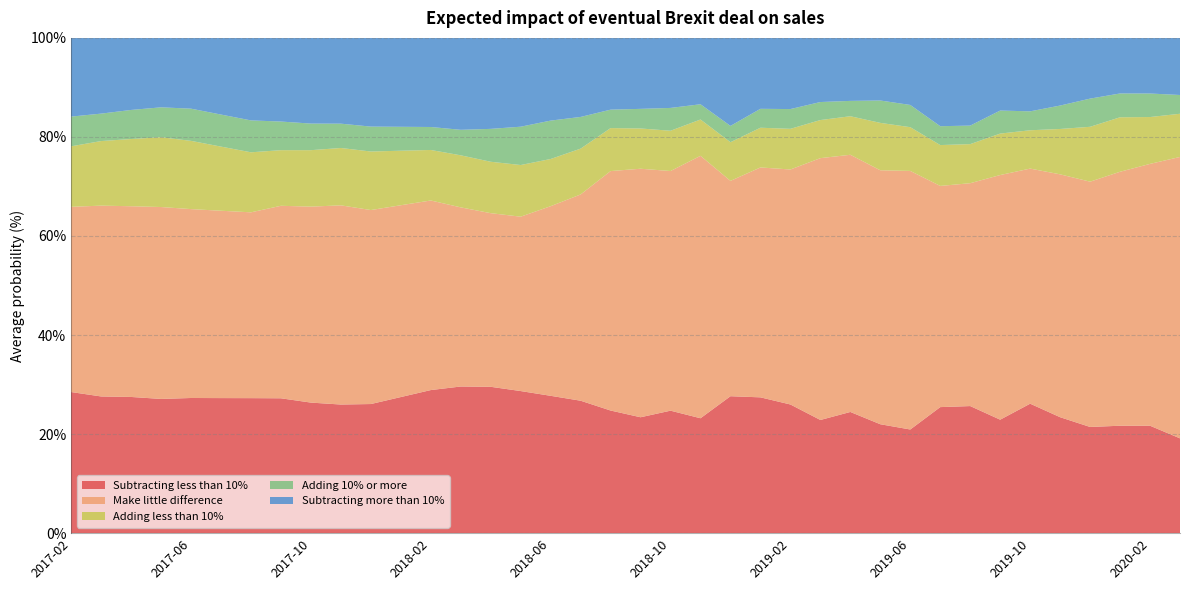

Reading left to right, what are all the values shown in this chart?

Subtracting less than 10%: 2017-02=28.5	2017-03=27.6	2017-04=27.5	2017-05=27.1	2017-06=27.3	2017-07=27.3	2017-08=27.3	2017-09=27.2	2017-10=26.4	2017-11=26.0	2017-12=26.1	2018-01=27.5	2018-02=28.9	2018-03=29.6	2018-04=29.6	2018-05=28.7	2018-06=27.7	2018-07=26.7	2018-08=24.8	2018-09=23.4	2018-10=24.7	2018-11=23.2	2018-12=27.6	2019-01=27.4	2019-02=26.0	2019-03=22.9	2019-04=24.5	2019-05=22.0	2019-06=20.9	2019-07=25.4	2019-08=25.7	2019-09=22.9	2019-10=26.1	2019-11=23.4	2019-12=21.4	2020-01=21.7	2020-02=21.7	2020-03=19.1
Make little difference: 2017-02=37.4	2017-03=38.5	2017-04=38.5	2017-05=38.8	2017-06=38.1	2017-07=37.8	2017-08=37.5	2017-09=38.9	2017-10=39.6	2017-11=40.2	2017-12=39.2	2018-01=38.7	2018-02=38.3	2018-03=36.2	2018-04=35.1	2018-05=35.2	2018-06=38.3	2018-07=41.6	2018-08=48.4	2018-09=50.2	2018-10=48.4	2018-11=53.0	2018-12=43.5	2019-01=46.4	2019-02=47.5	2019-03=52.9	2019-04=51.9	2019-05=51.3	2019-06=52.2	2019-07=44.7	2019-08=45.0	2019-09=49.4	2019-10=47.5	2019-11=49.0	2019-12=49.5	2020-01=51.3	2020-02=52.9	2020-03=56.8
Adding less than 10%: 2017-02=12.2	2017-03=13.0	2017-04=13.6	2017-05=14.1	2017-06=13.8	2017-07=12.9	2017-08=12.1	2017-09=11.2	2017-10=11.4	2017-11=11.6	2017-12=11.8	2018-01=11.0	2018-02=10.2	2018-03=10.5	2018-04=10.4	2018-05=10.4	2018-06=9.5	2018-07=9.2	2018-08=8.7	2018-09=8.1	2018-10=8.1	2018-11=7.3	2018-12=7.8	2019-01=8.0	2019-02=8.2	2019-03=7.7	2019-04=7.8	2019-05=9.6	2019-06=8.8	2019-07=8.2	2019-08=7.9	2019-09=8.4	2019-10=7.7	2019-11=9.2	2019-12=11.1	2020-01=11.0	2020-02=9.5	2020-03=8.7
Adding 10% or more: 2017-02=6.0	2017-03=5.5	2017-04=5.9	2017-05=6.0	2017-06=6.5	2017-07=6.5	2017-08=6.4	2017-09=5.8	2017-10=5.4	2017-11=4.9	2017-12=5.0	2018-01=4.8	2018-02=4.6	2018-03=5.2	2018-04=6.6	2018-05=7.7	2018-06=7.8	2018-07=6.4	2018-08=3.7	2018-09=4.0	2018-10=4.6	2018-11=3.1	2018-12=3.3	2019-01=3.8	2019-02=4.0	2019-03=3.6	2019-04=3.1	2019-05=4.5	2019-06=4.5	2019-07=3.8	2019-08=3.7	2019-09=4.7	2019-10=3.8	2019-11=4.7	2019-12=5.7	2020-01=4.8	2020-02=4.8	2020-03=3.8
Subtracting more than 10%: 2017-02=15.9	2017-03=15.3	2017-04=14.6	2017-05=14.0	2017-06=14.3	2017-07=15.5	2017-08=16.7	2017-09=16.9	2017-10=17.3	2017-11=17.3	2017-12=17.9	2018-01=17.9	2018-02=18.0	2018-03=18.6	2018-04=18.4	2018-05=17.9	2018-06=16.7	2018-07=16.0	2018-08=14.5	2018-09=14.3	2018-10=14.1	2018-11=13.4	2018-12=17.8	2019-01=14.3	2019-02=14.4	2019-03=12.9	2019-04=12.7	2019-05=12.6	2019-06=13.5	2019-07=17.8	2019-08=17.7	2019-09=14.7	2019-10=14.8	2019-11=13.7	2019-12=12.3	2020-01=11.2	2020-02=11.2	2020-03=11.5